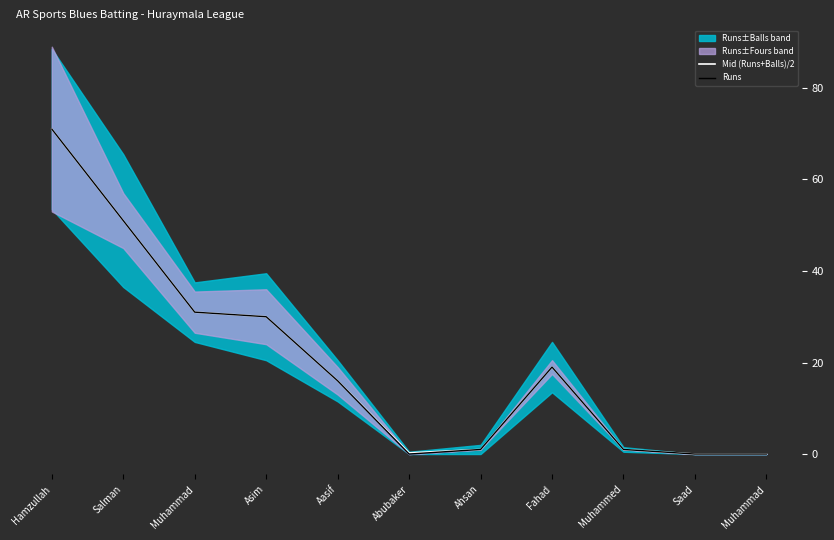

Where does the Runs series first go above 16?

Hamzullah